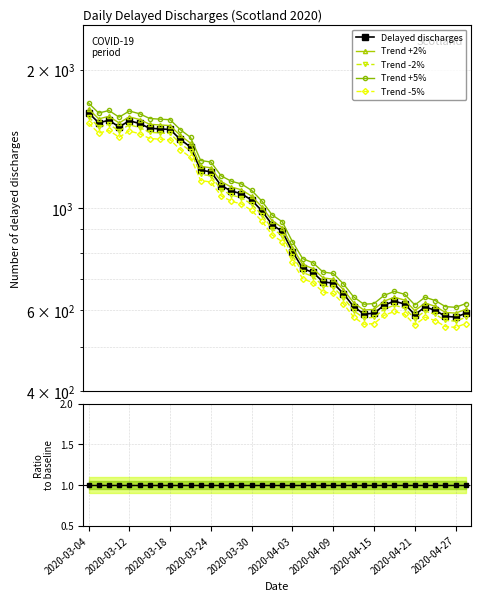

In Trend +5%, how many points are lower than both neighbors (excluding endpoints)?

5